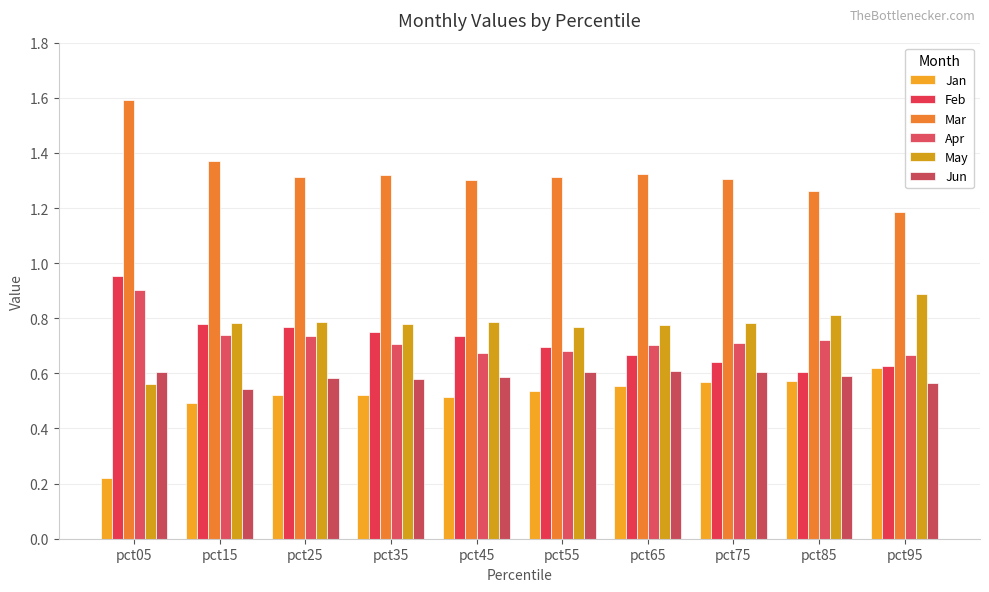

Are the bars horizontal?

No